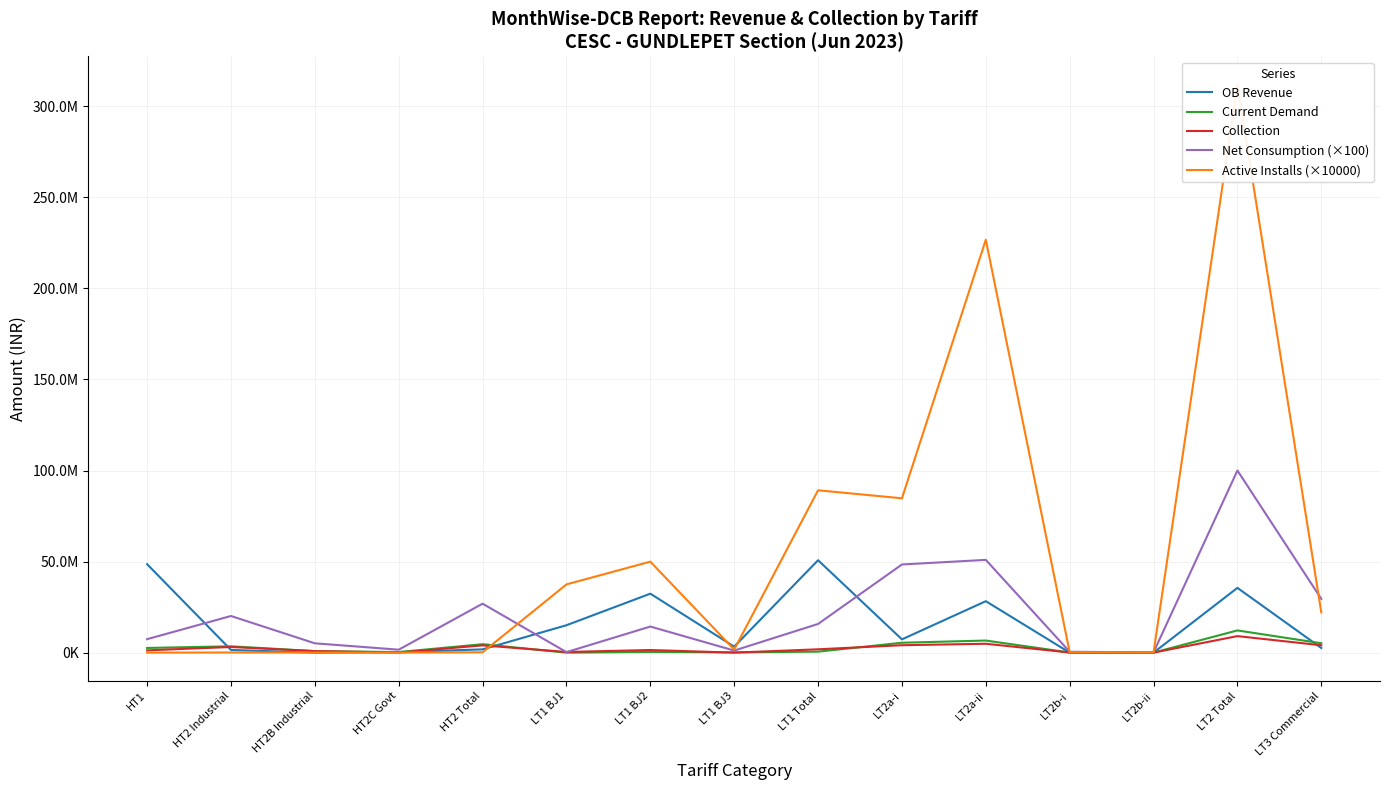

At which category does Net Consumption (×100) reach its first local peak?

HT2 Industrial